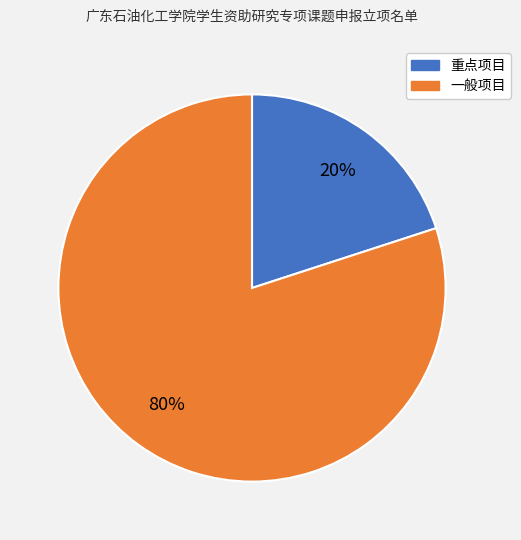

What percentage is the 一般项目 slice, to the nearest percent?

80%